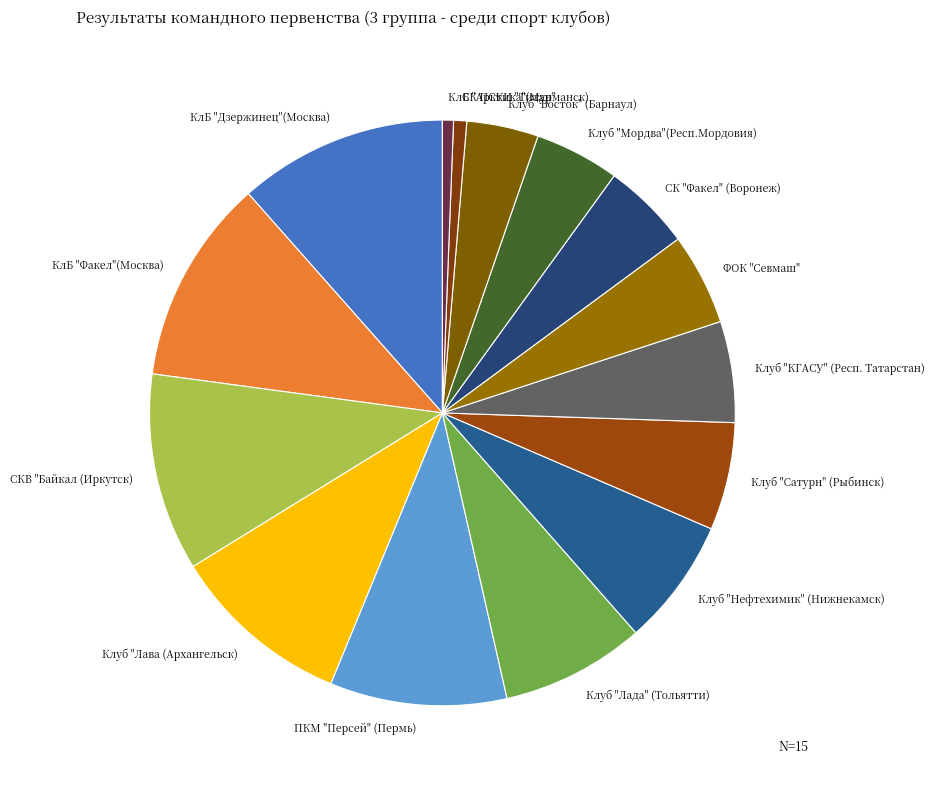

Which has a higher value, СК "Факел" (Воронеж) or КлБ "Факел"(Москва)?

КлБ "Факел"(Москва)